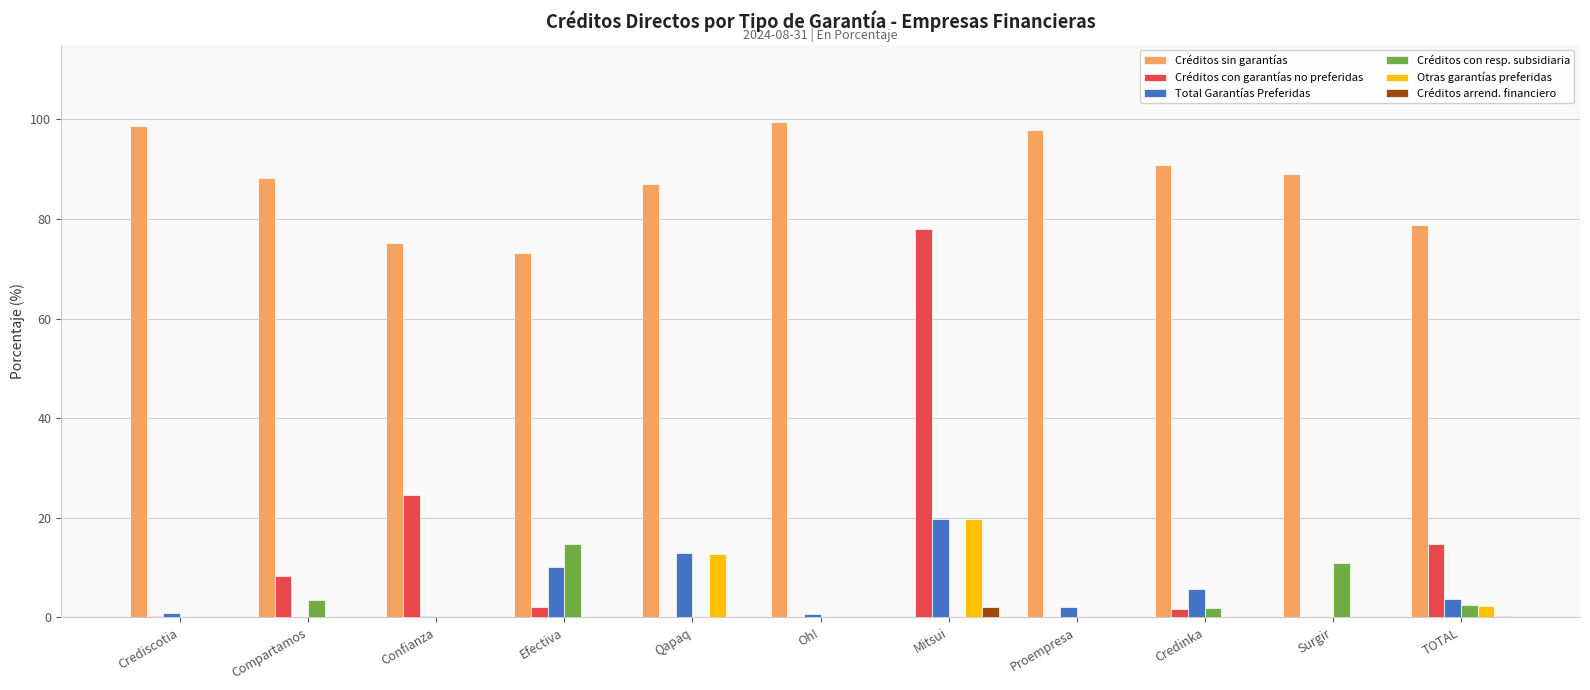

True or false: Otras garantías preferidas has a value of 8.6 at Confianza.

False